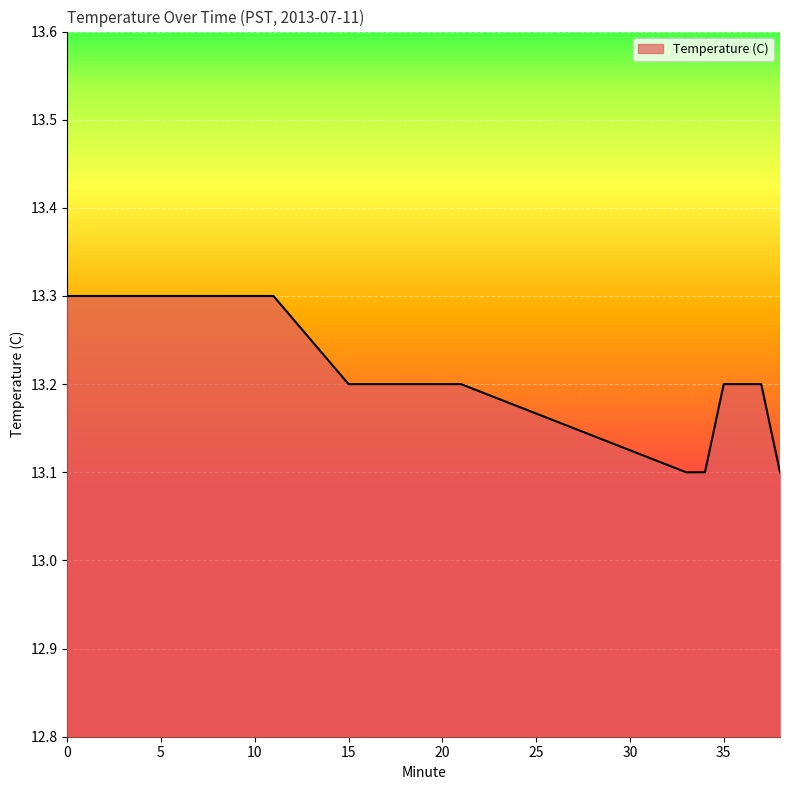

What is the maximum value shown in the chart?

13.3